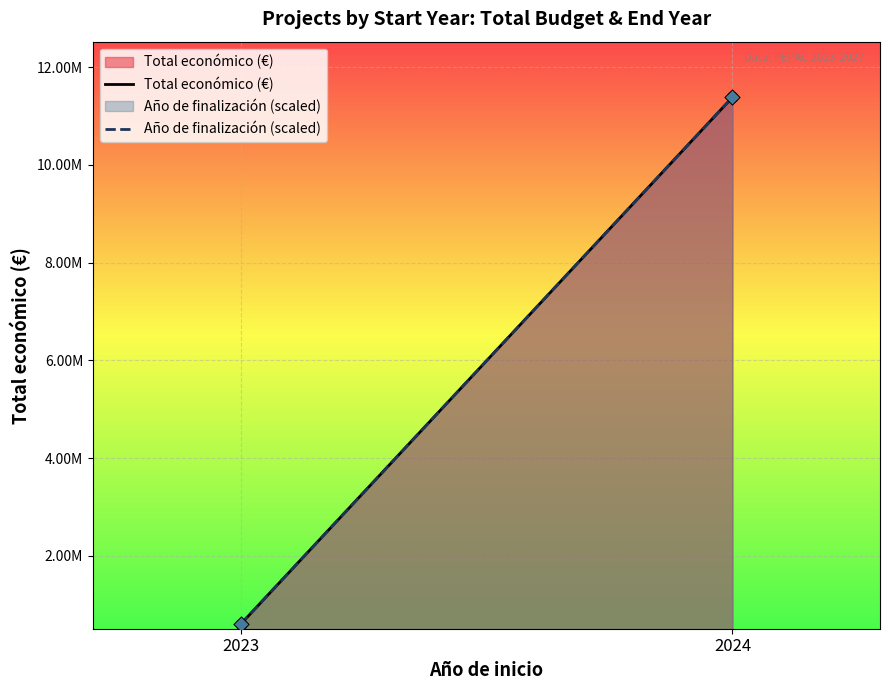

Is the value of Año de finalización (scaled) at 2023 greater than the value of Total económico (€) at 2024?

No